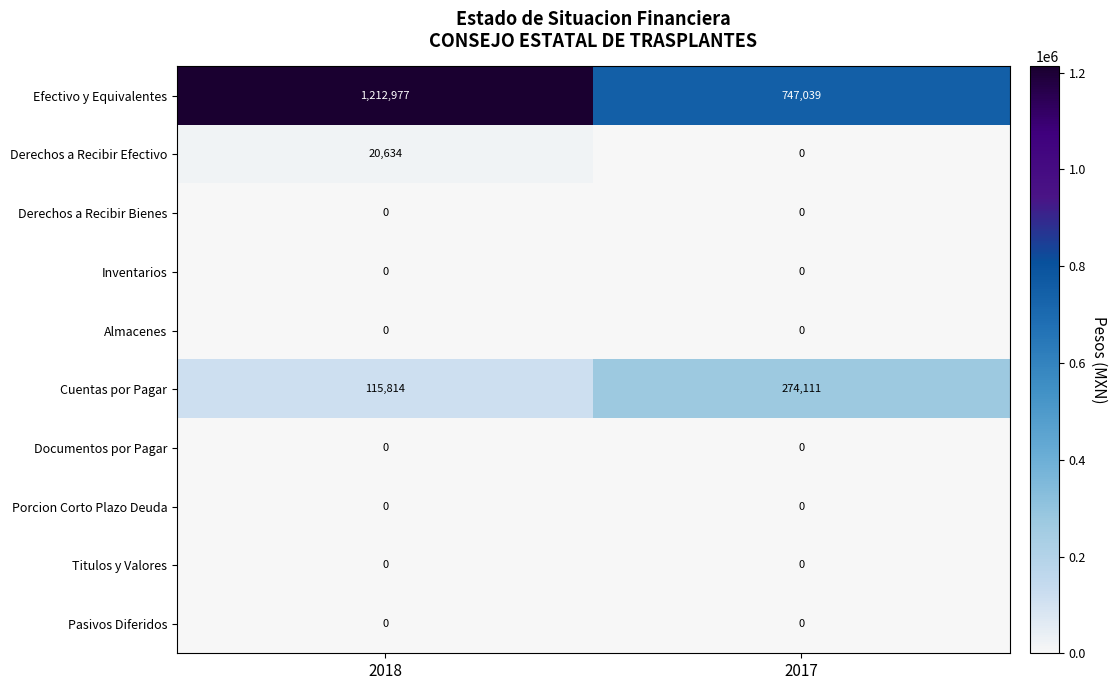

What is the sum of the Efectivo y Equivalentes values at 2018 and 2017?

1960016